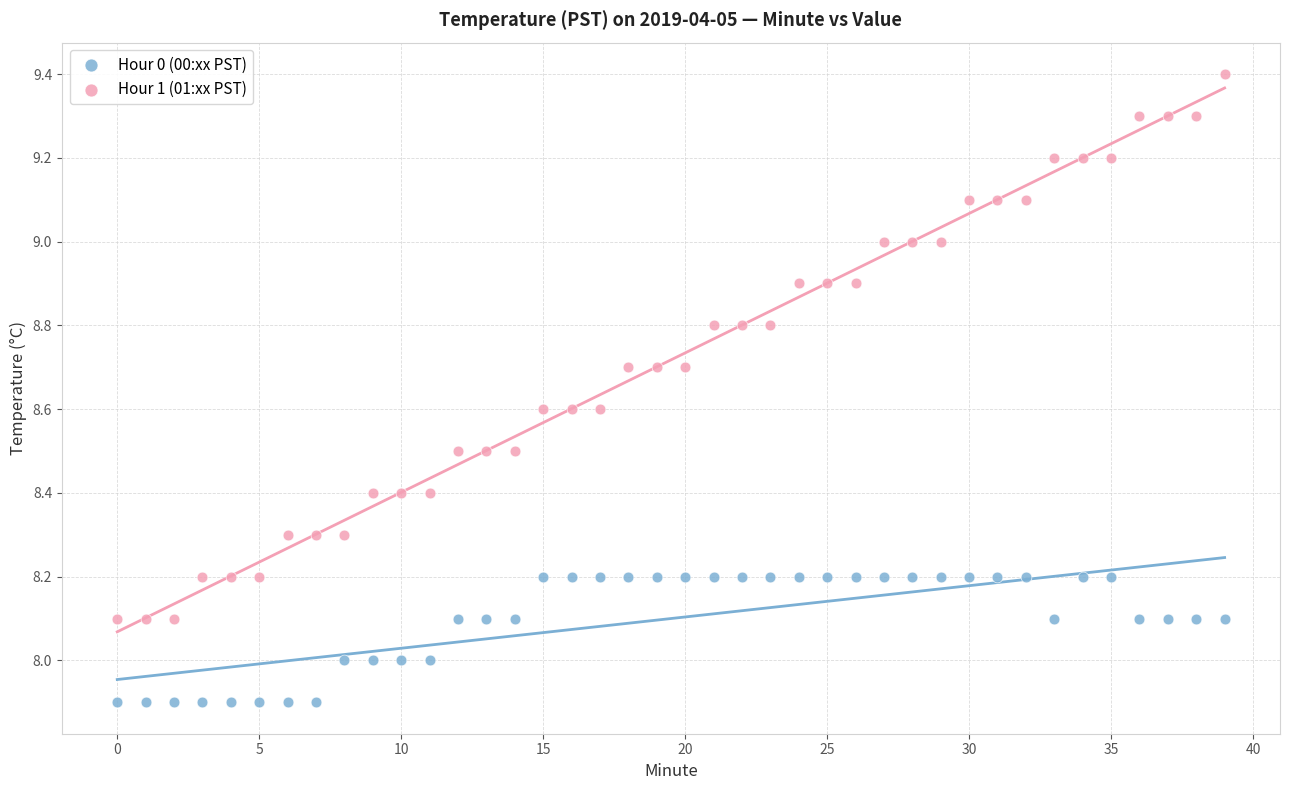

Across all data points, what is the range of Y values (max minus min)?

1.5